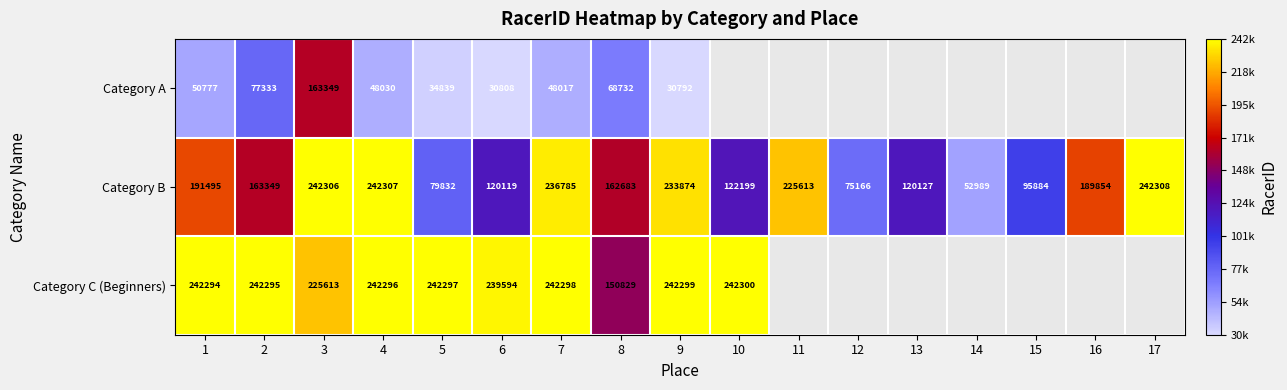

Read the Category B value at 8, to the nearest 50.

162700